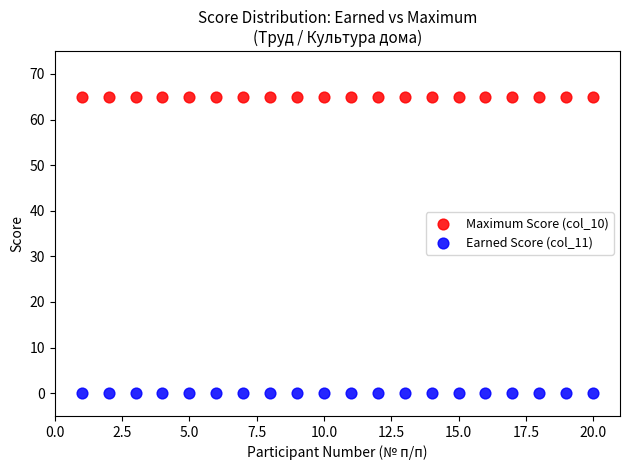

Which series reaches the minimum Y coordinate?

Earned Score (col_11)